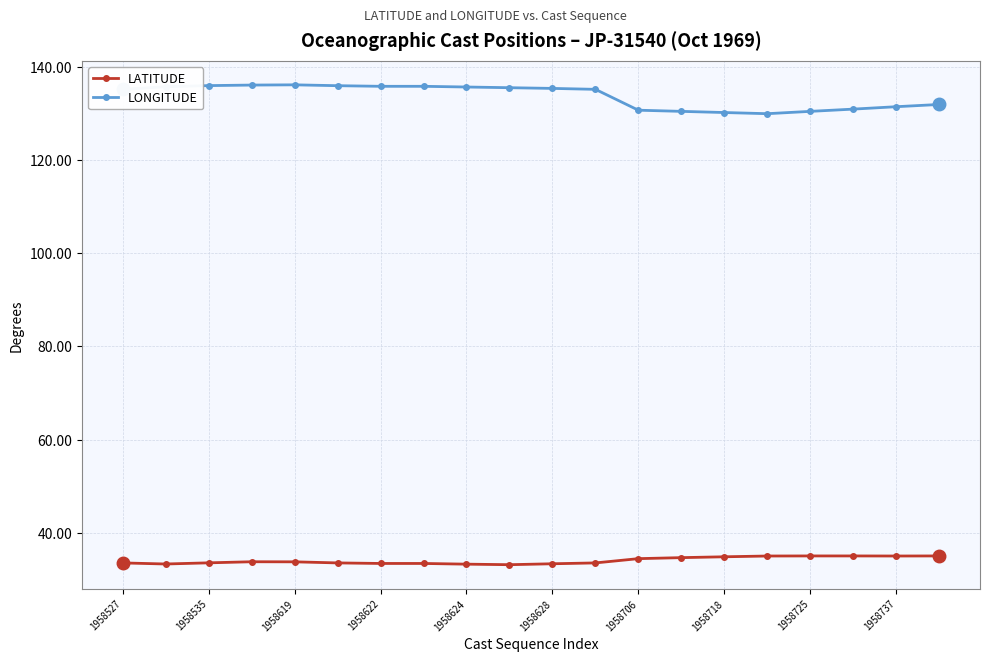

True or false: LATITUDE has more than 0 interior local peaks.

True